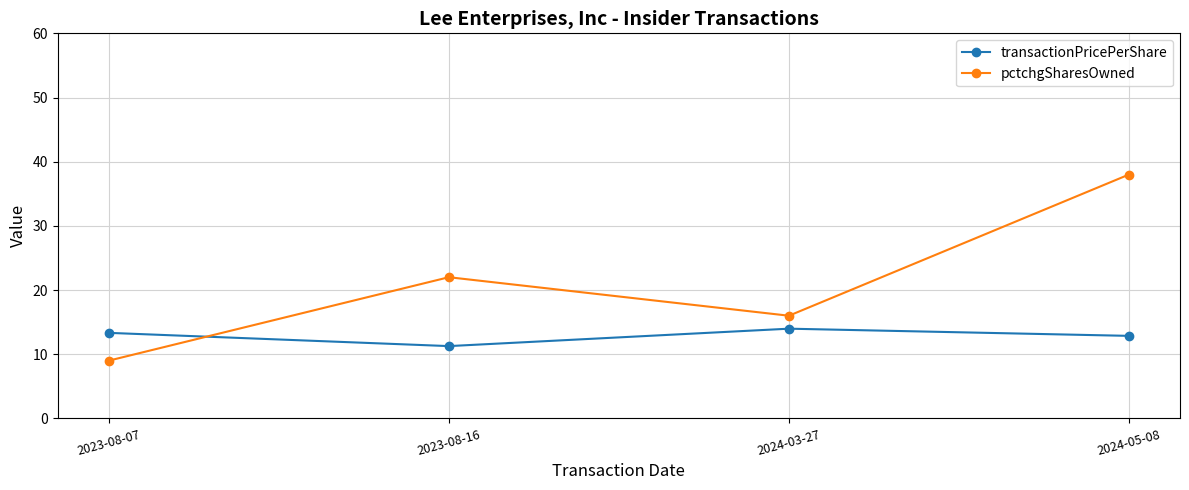

How many intersections are there between pctchgSharesOwned and transactionPricePerShare?

1